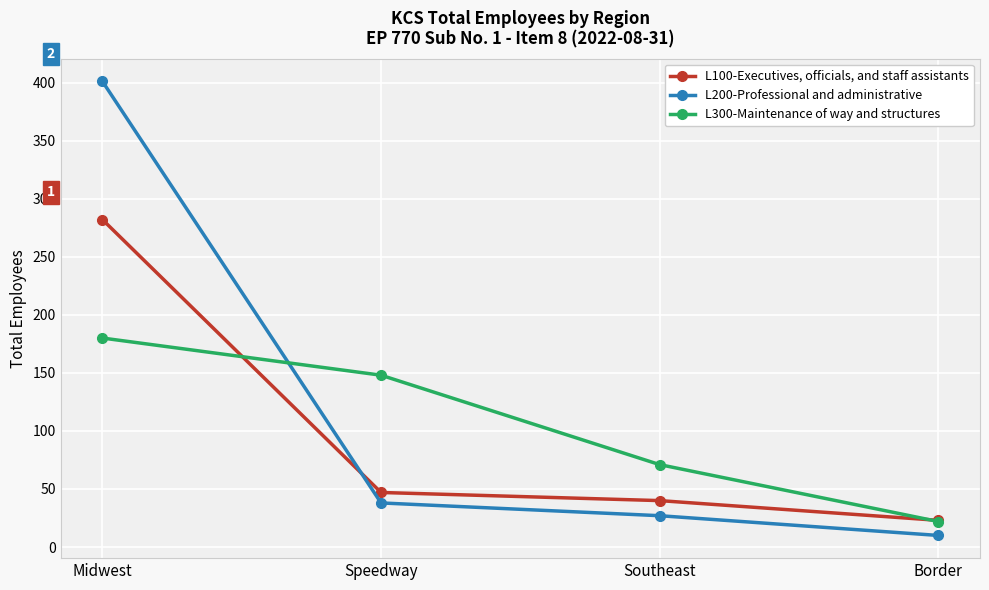

At which category is the sum across all series the highest?

Midwest